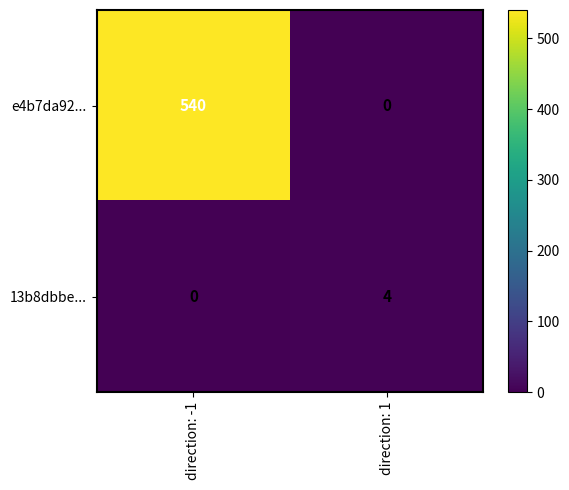

True or false: e4b7da92... has a value of 0 at direction: 1.

True